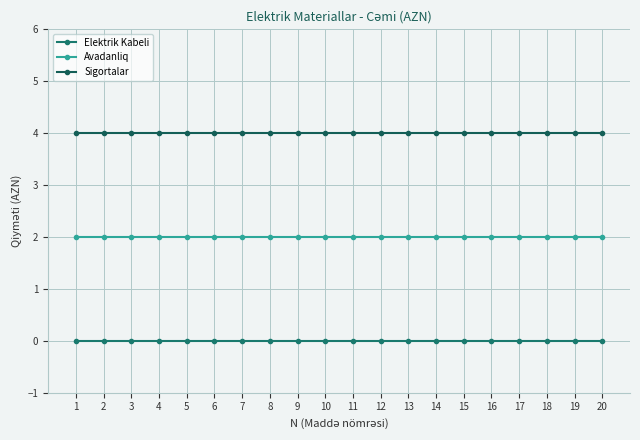

Rank the series by their maximum value, from lowest to highest.

Elektrik Kabeli, Avadanliq, Sigortalar